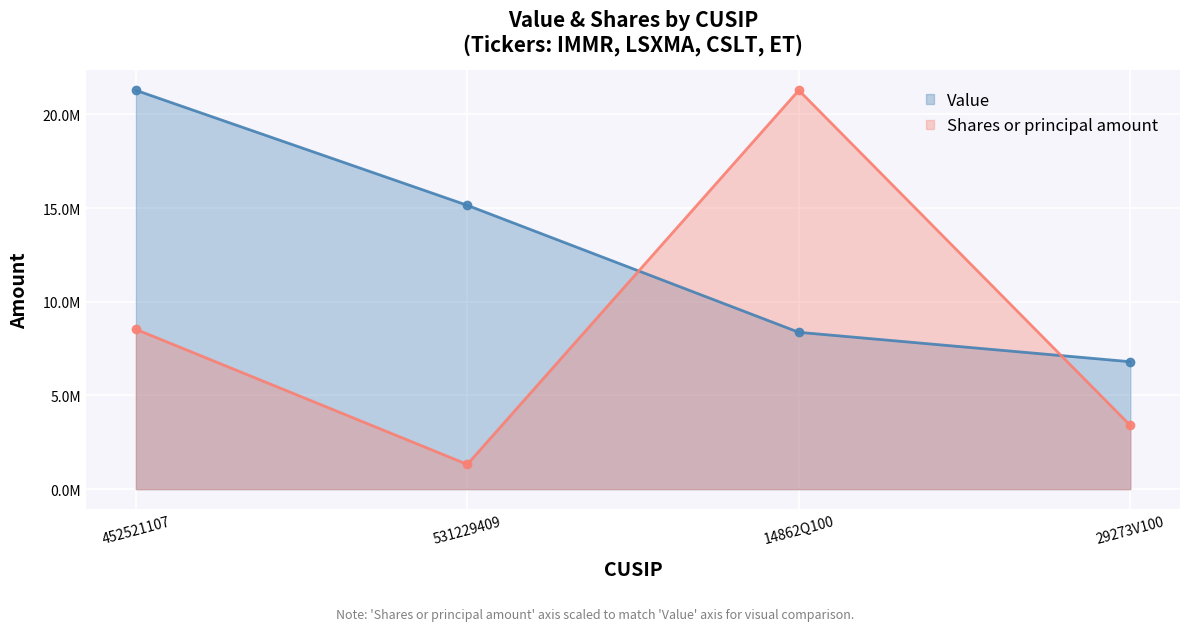

Does the chart display data point markers on the line(s)?

Yes